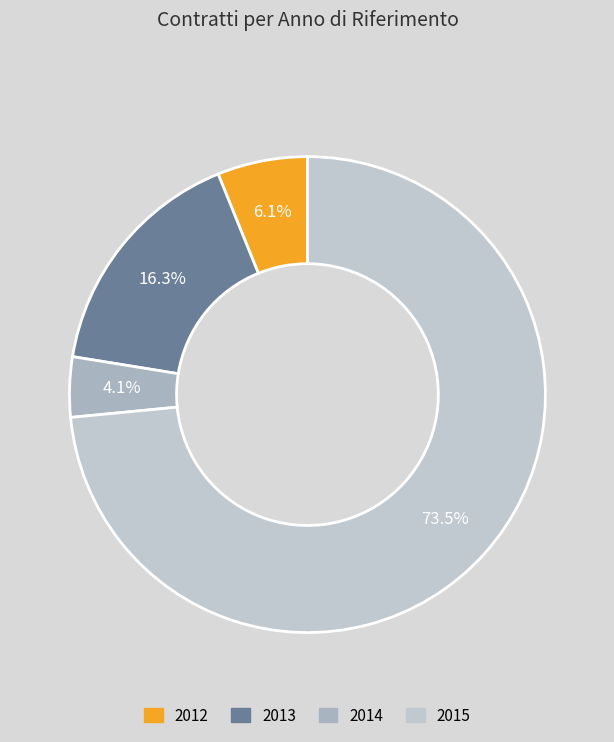

To the nearest percent, what is the difference between the 2012 and 2014 slice percentages?

2%